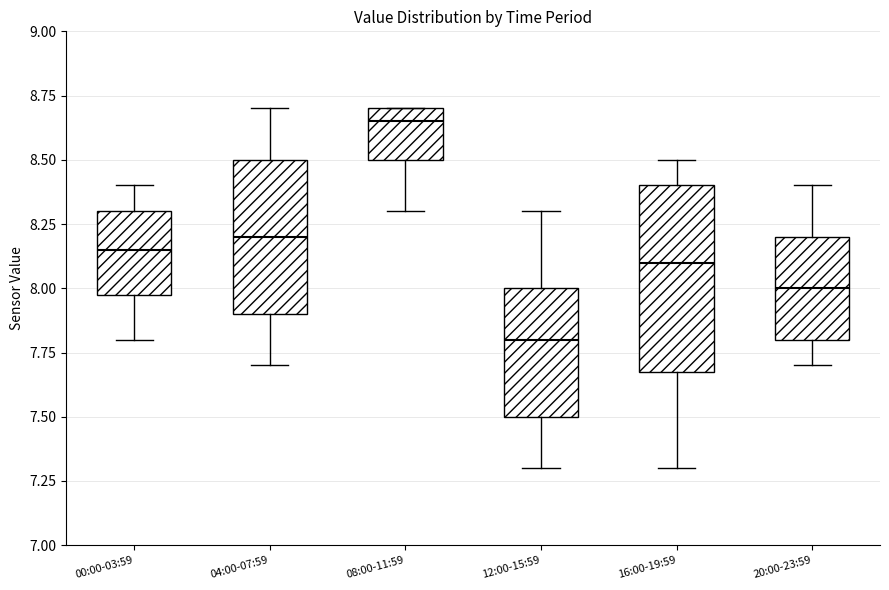

Reading left to right, read every box against the y-axis: the position of its median line, the range the box covers, and the ends of its whiskers. The values are not printed on the chart, so give them approximately, as read against the axis.

00:00-03:59: median 8.15, box 8.00 to 8.30, whiskers 7.80 to 8.40
04:00-07:59: median 8.20, box 7.90 to 8.50, whiskers 7.70 to 8.70
08:00-11:59: median 8.65, box 8.50 to 8.70, whiskers 8.30 to 8.70
12:00-15:59: median 7.80, box 7.50 to 8.00, whiskers 7.30 to 8.30
16:00-19:59: median 8.10, box 7.70 to 8.40, whiskers 7.30 to 8.50
20:00-23:59: median 8.00, box 7.80 to 8.20, whiskers 7.70 to 8.40